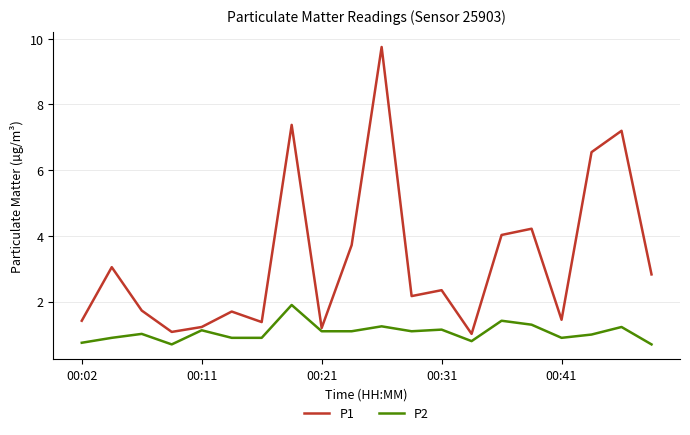

What is the maximum value for P1?

9.8